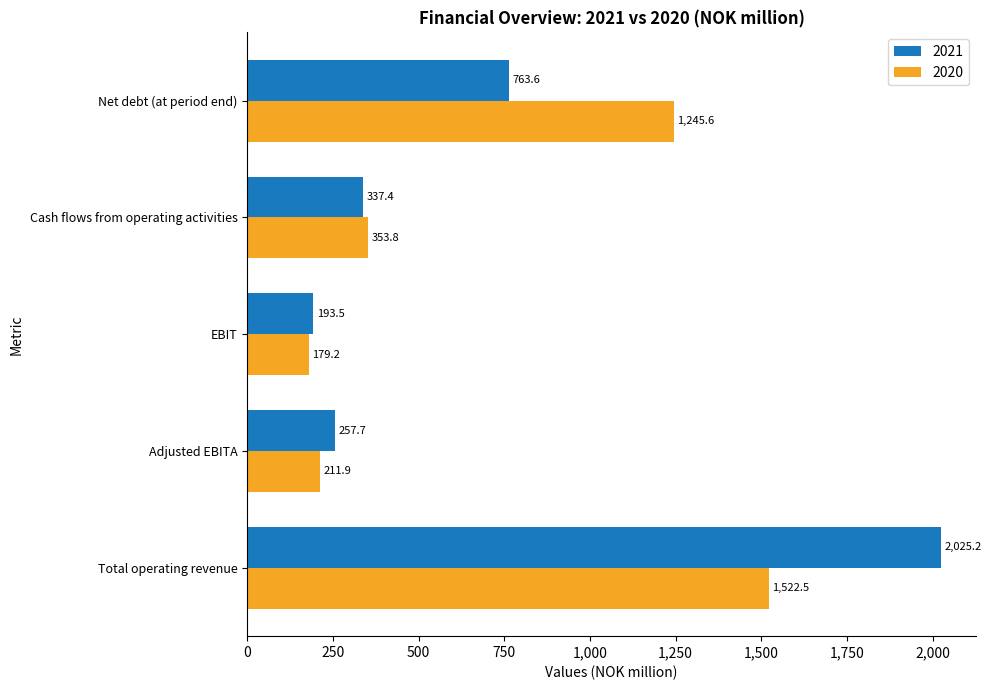

What is the average value of the 2021 series?

715.5